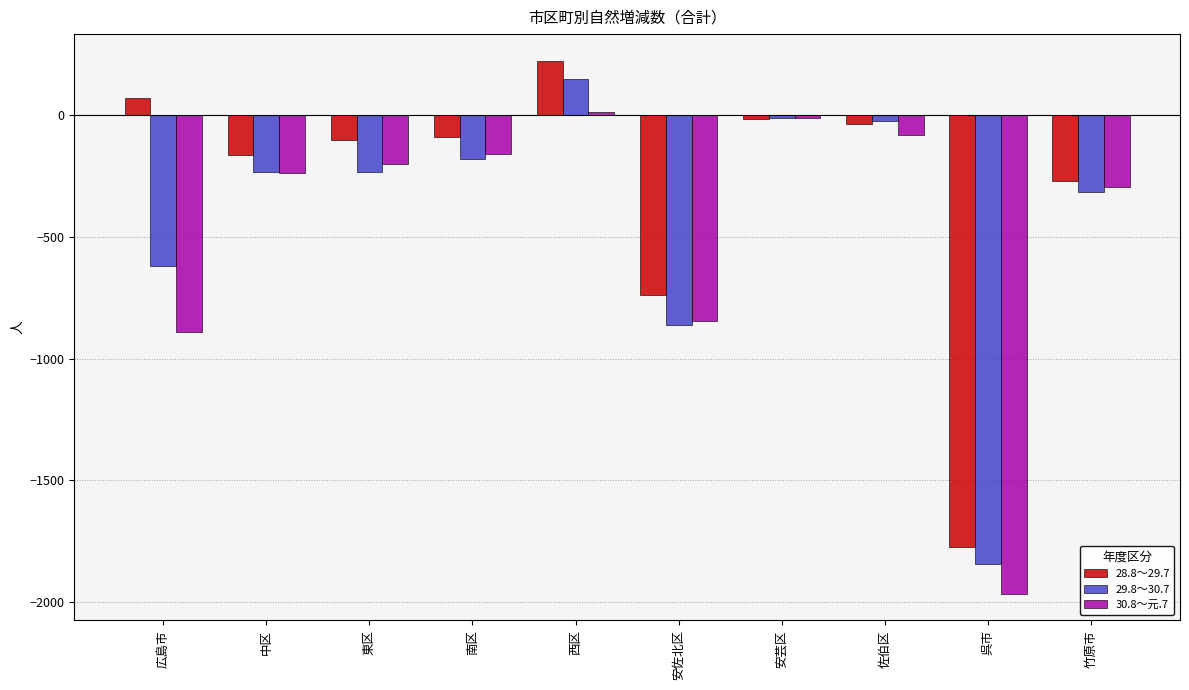

Which label corresponds to the largest value in the chart?

西区